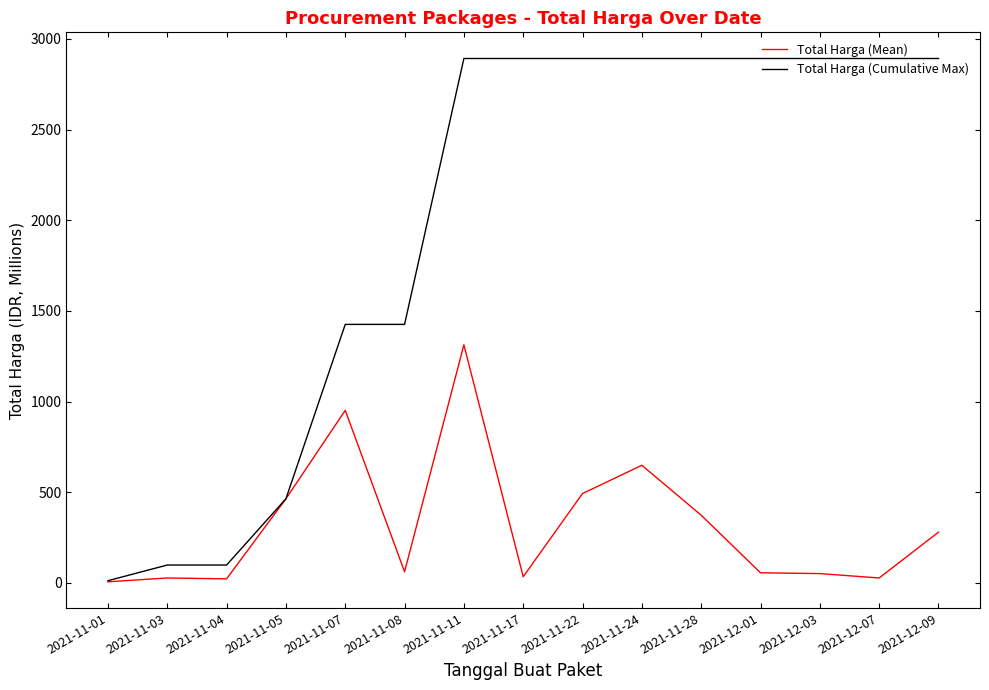

What is the difference between the Total Harga (Cumulative Max) values at 2021-11-28 and 2021-11-07?

1466.3